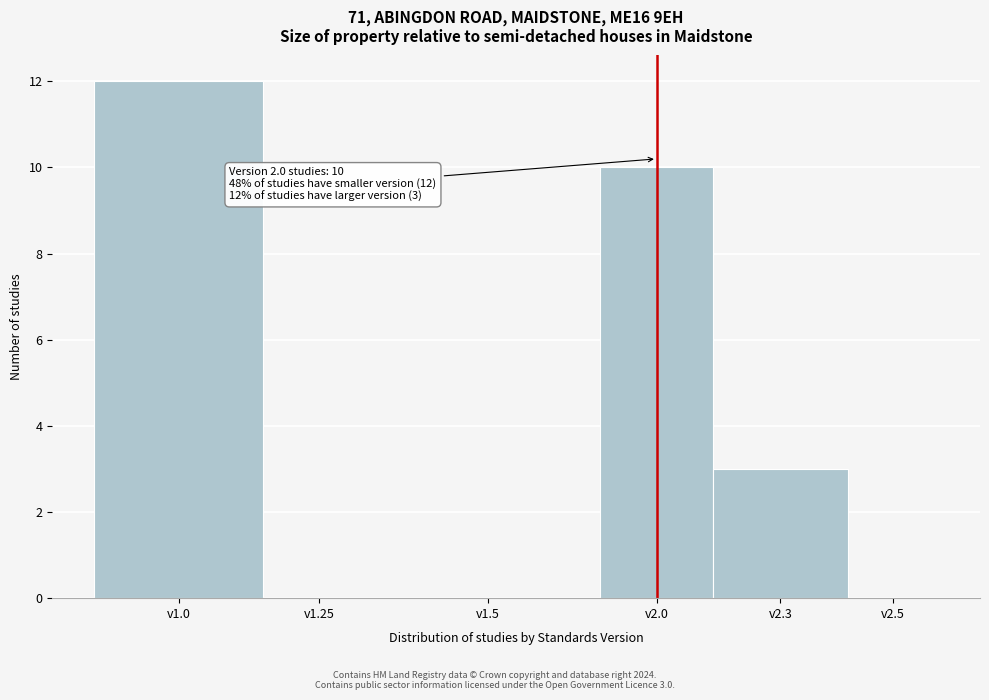

Reading left to right, extract all data points from this chart.

v1.0=12	v1.25=0	v1.5=0	v2.0=10	v2.3=3	v2.5=0